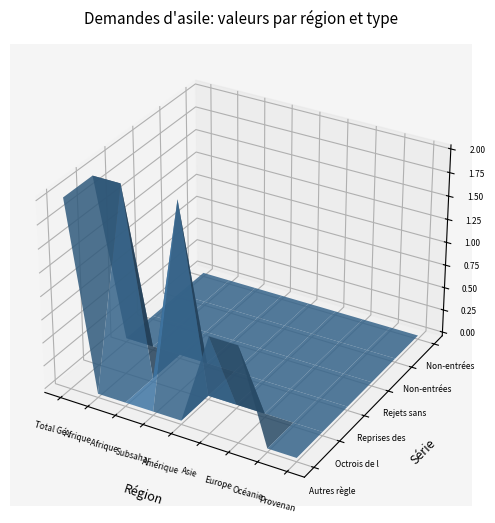

Reading right to left, transcribe all the data shown in this chart.

Autres règlements: 0	0	1	1	0	0	0	0	2
Octrois de l asile: 0	0	0	0	0	2	0	2	2
Reprises des demandes: 0	0	0	0	0	0	0	0	0
Rejets sans AP: 0	0	0	0	0	0	0	0	0
Non-entrées avec AP: 0	0	0	0	0	0	0	0	0
Non-entrées sans AP: 0	0	0	0	0	0	0	0	0